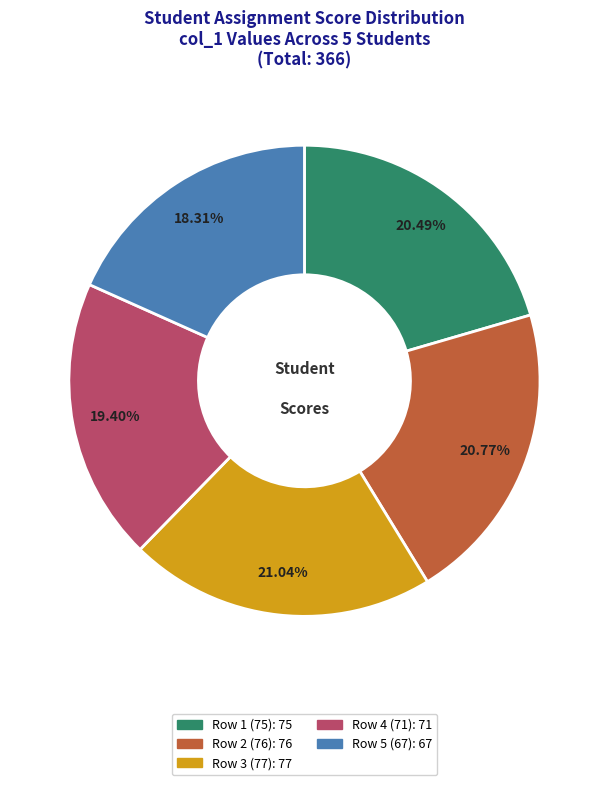

Is there a majority slice in this chart?

No